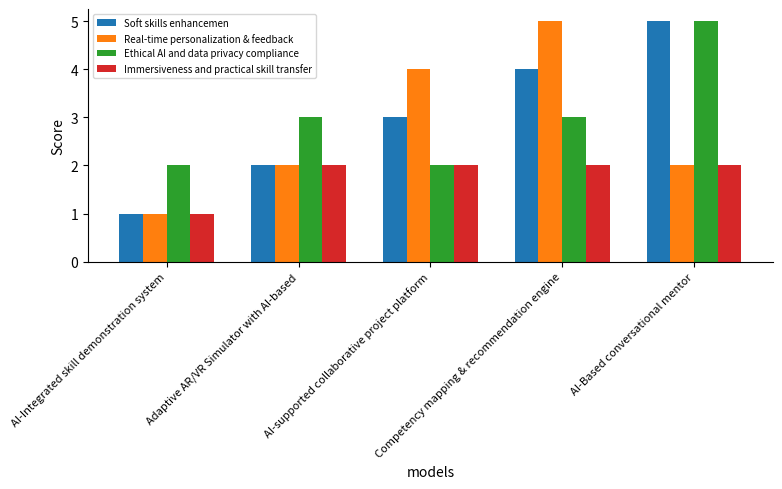

The Immersiveness and practical skill transfer series shows 1 at AI-Based conversational mentor. True or false?

False